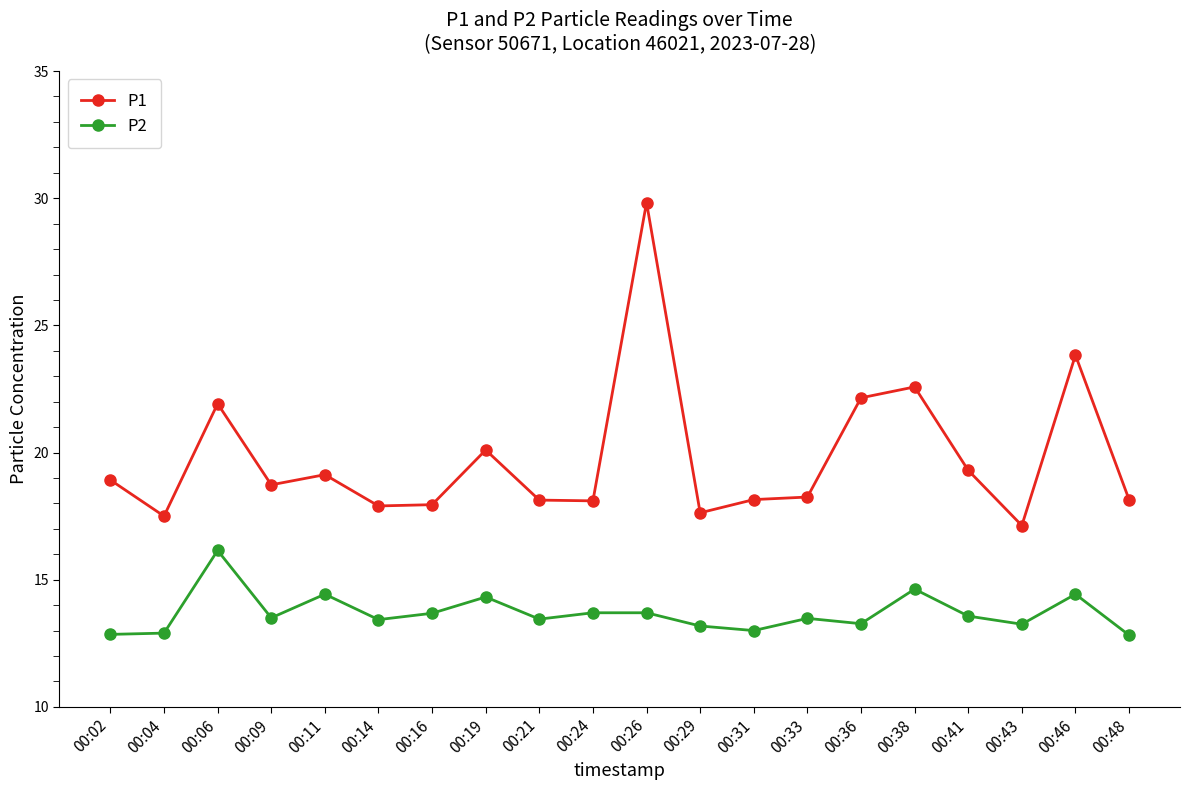

How many categories are shown in the chart?

20